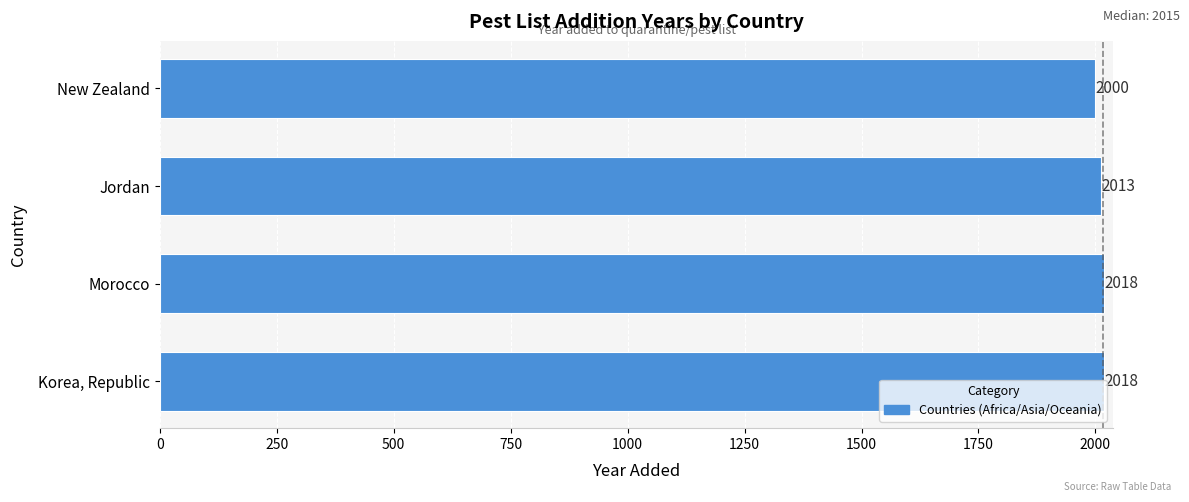

Which has a higher value, Morocco or Jordan?

Morocco